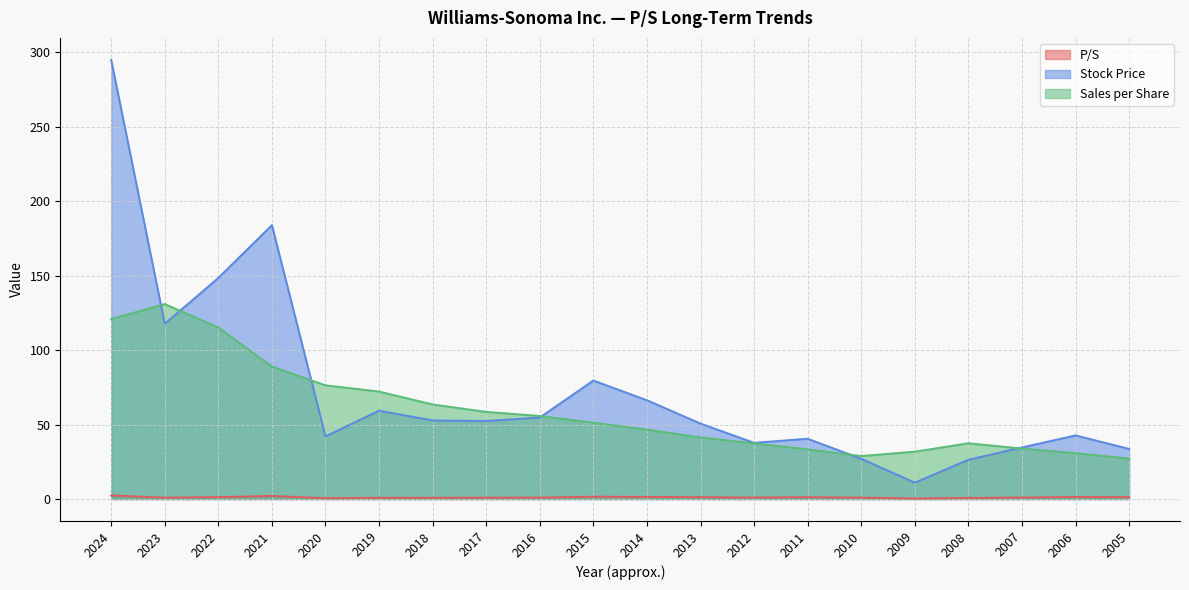

What is the lowest value of the Sales per Share series?

27.2